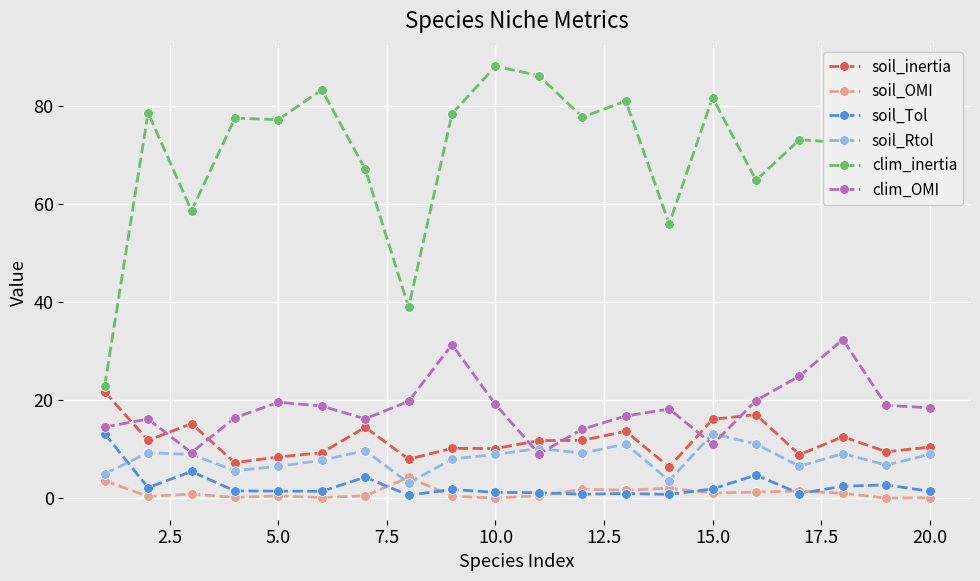

True or false: soil_OMI and clim_OMI cross at least once.

False